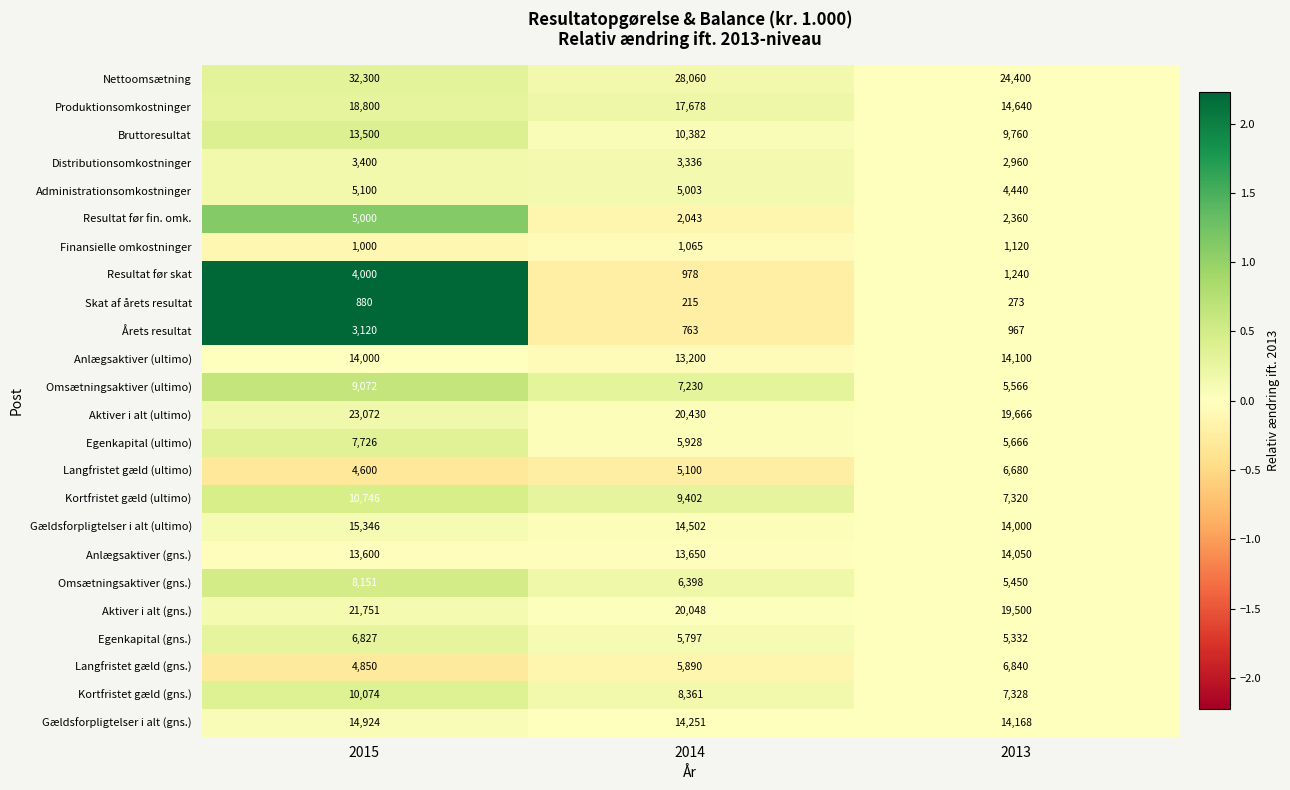

Rank the series at 2013 from lowest to highest value.

Skat af årets resultat, Årets resultat, Finansielle omkostninger, Resultat før skat, Resultat før fin. omk., Distributionsomkostninger, Administrationsomkostninger, Egenkapital (gns.), Omsætningsaktiver (gns.), Omsætningsaktiver (ultimo), Egenkapital (ultimo), Langfristet gæld (ultimo), Langfristet gæld (gns.), Kortfristet gæld (ultimo), Kortfristet gæld (gns.), Bruttoresultat, Gældsforpligtelser i alt (ultimo), Anlægsaktiver (gns.), Anlægsaktiver (ultimo), Gældsforpligtelser i alt (gns.), Produktionsomkostninger, Aktiver i alt (gns.), Aktiver i alt (ultimo), Nettoomsætning